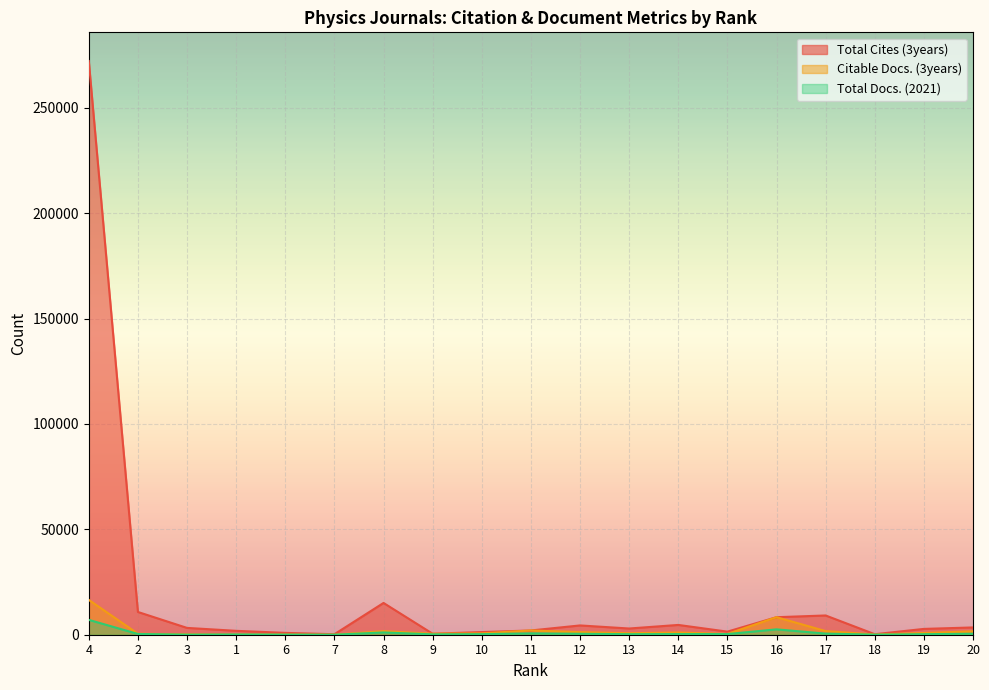

Does the chart display data point markers on the line(s)?

No